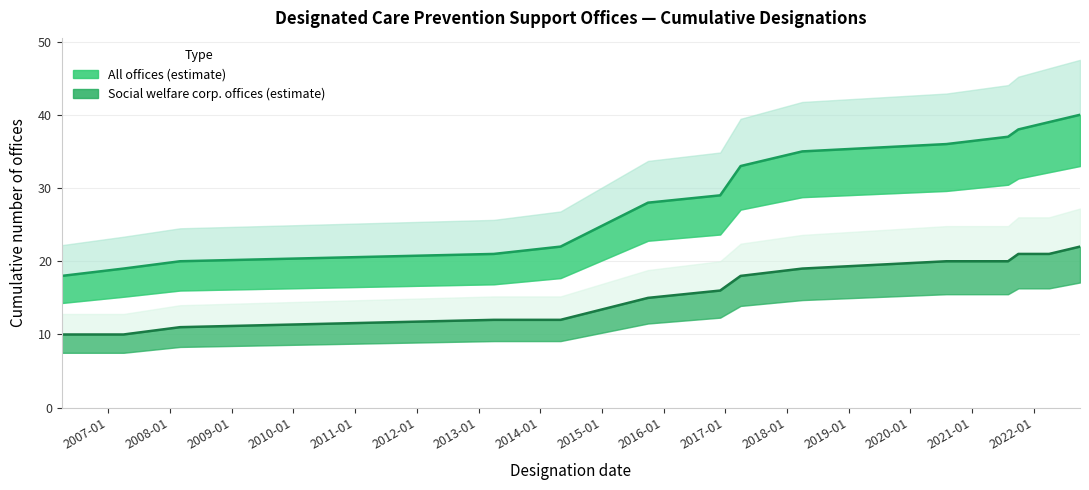

The Cumulative Upper series shows 9 at 2015-10-01. True or false?

False